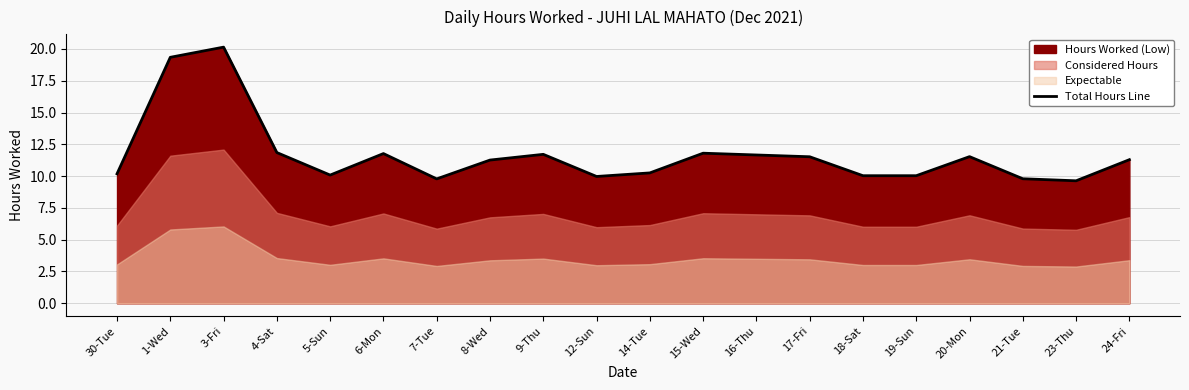

Where does the data first go above 11?

1-Wed